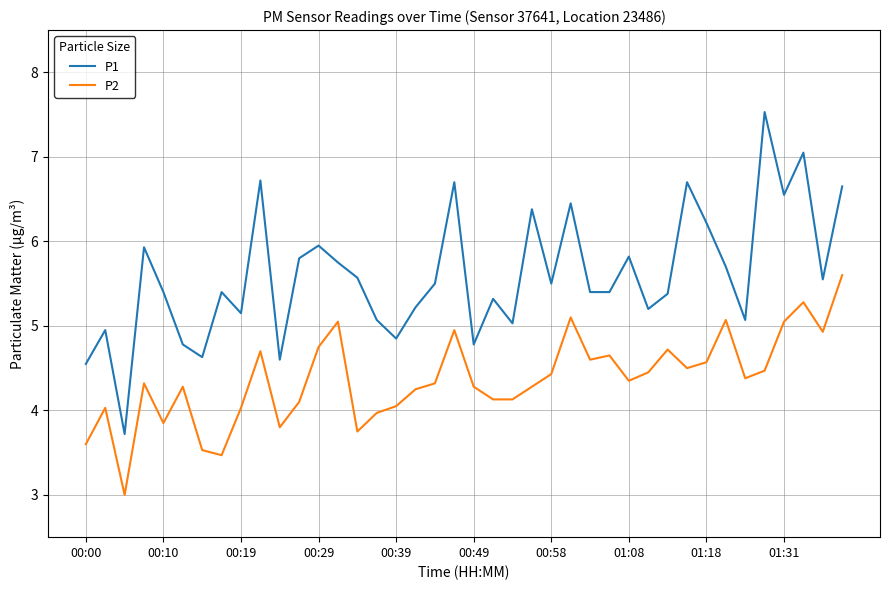

Which series has the widest spread of values?

P1